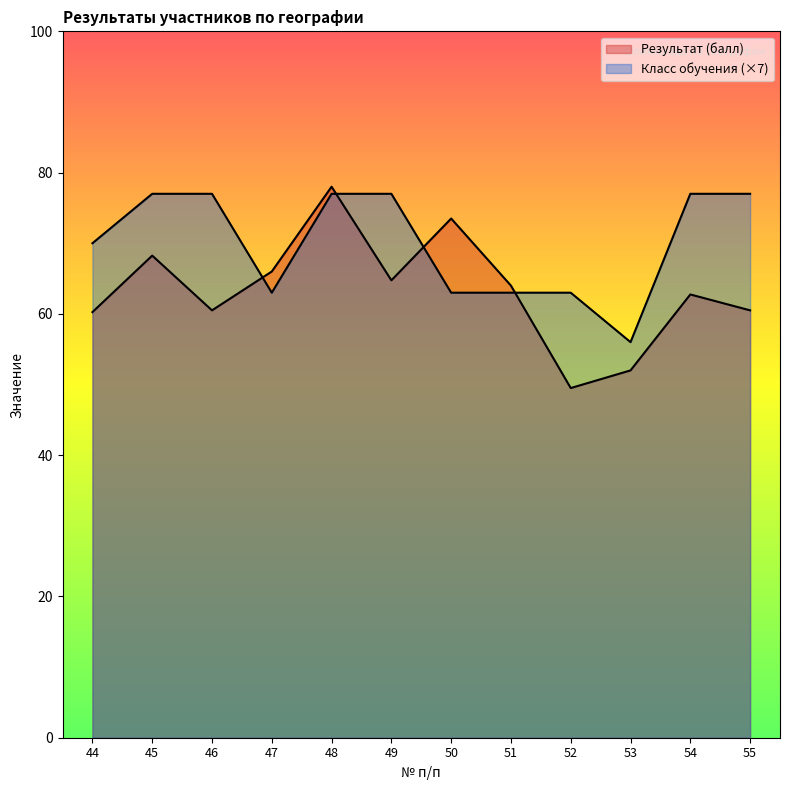

What are all the series names shown in the legend?

Результат (балл), Класс обучения